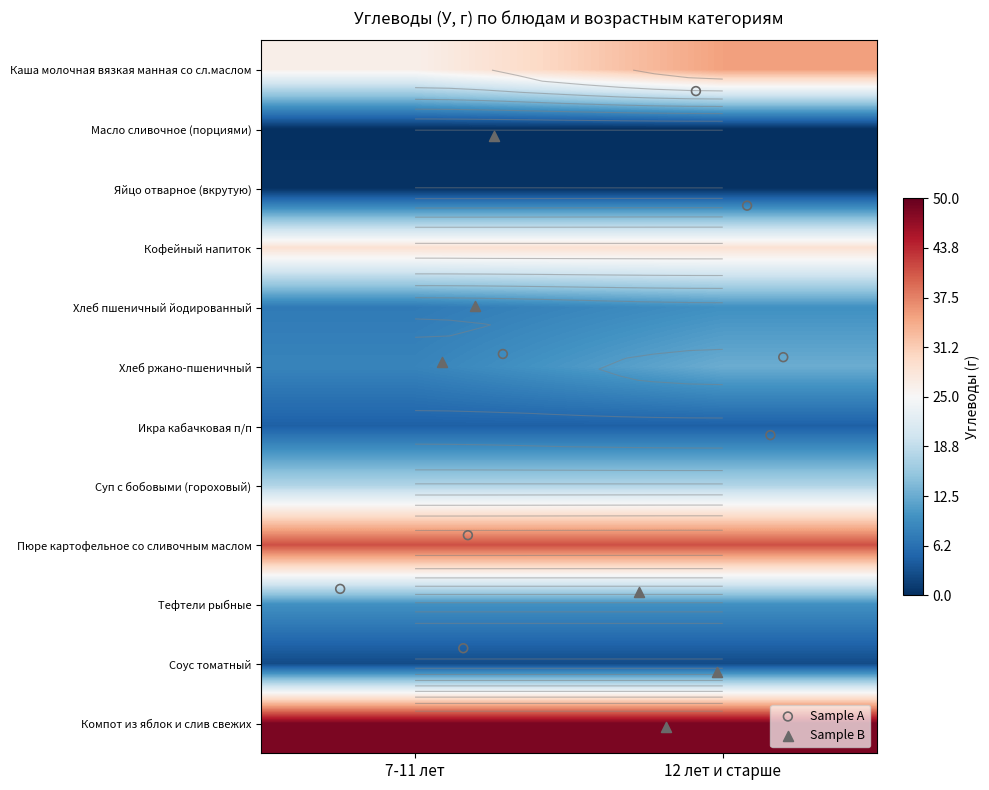

Between 7-11 лет and 12 лет и старше, which is larger?

12 лет и старше